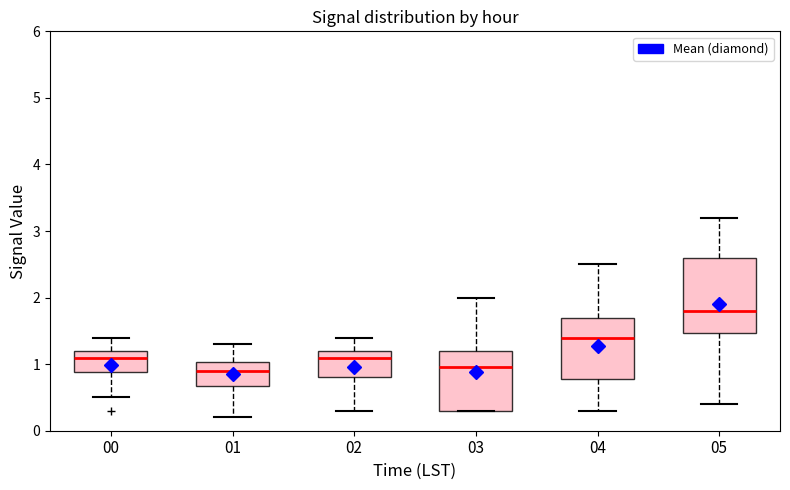

Reading left to right, transcribe this box plot: for each box, give where its median line is, the range the box spans, and where its two whiskers end, as read against the y-axis. The values are not printed on the chart, so give them approximately, as read against the axis.

00: median 1.1, box 0.9 to 1.2, whiskers 0.5 to 1.4
01: median 0.9, box 0.7 to 1.0, whiskers 0.2 to 1.3
02: median 1.1, box 0.8 to 1.2, whiskers 0.3 to 1.4
03: median 1.0, box 0.3 to 1.2, whiskers 0.3 to 2.0
04: median 1.4, box 0.8 to 1.7, whiskers 0.3 to 2.5
05: median 1.8, box 1.5 to 2.6, whiskers 0.4 to 3.2